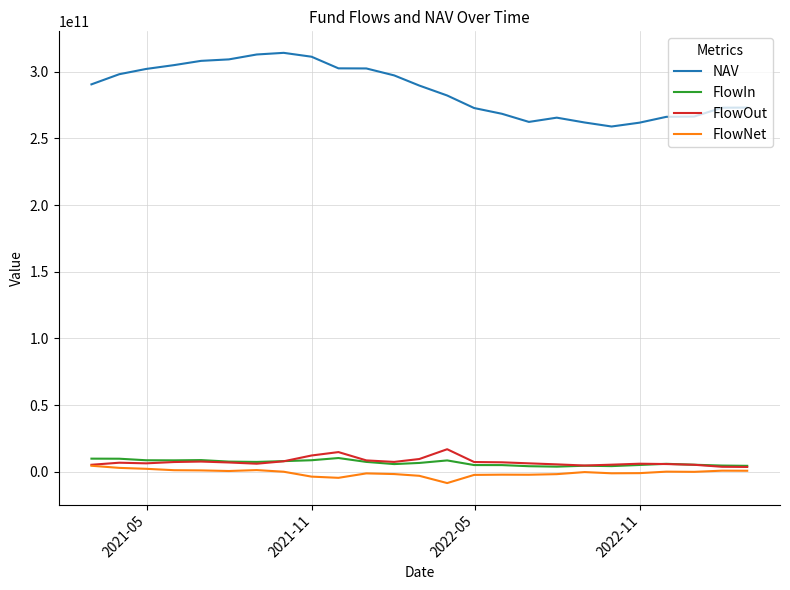

Count the number of categories in the chart.

25